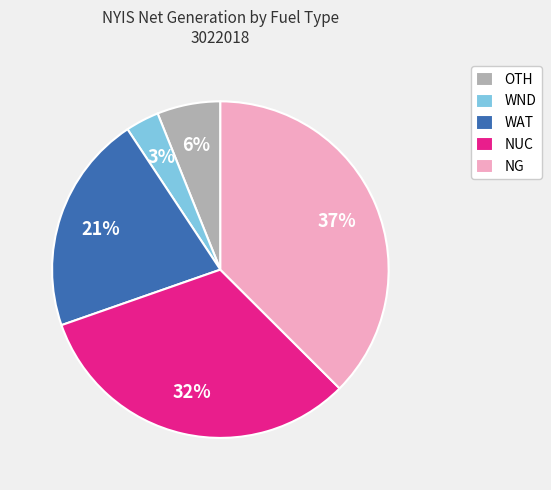

Is the sum of NUC and OTH greater than half?

No